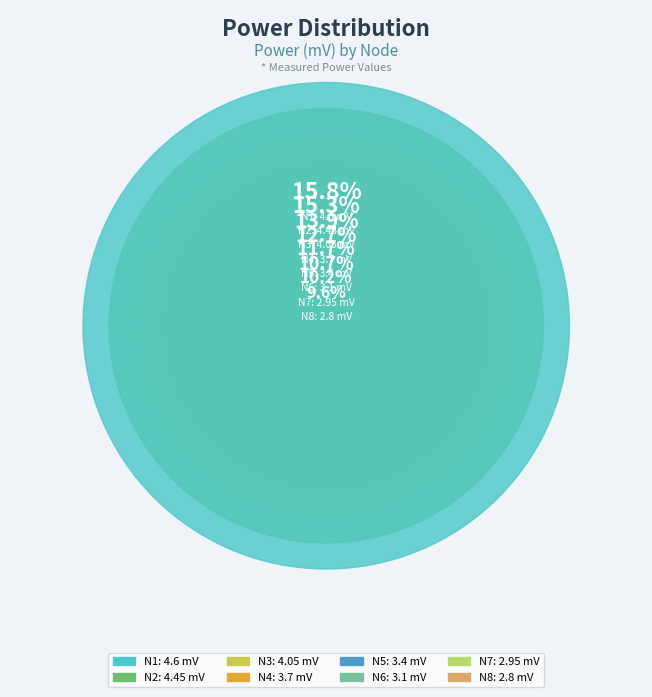

Combined, do N6 and N3 account for over 50%?

No